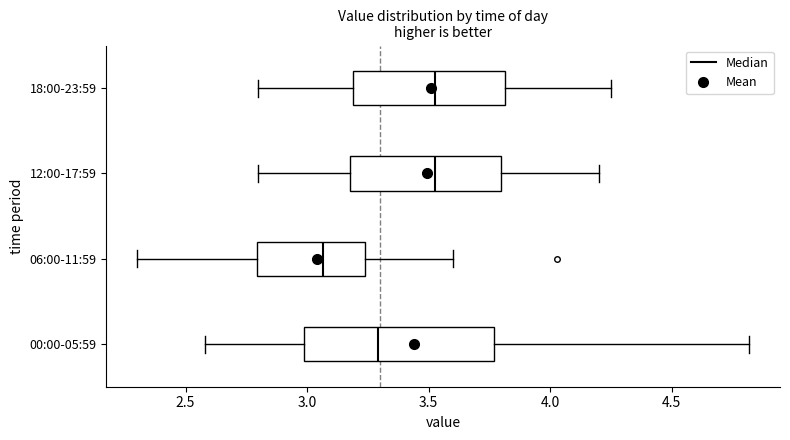

Comparing the boxes themselves (not the whiskers), which one is the widest?

00:00-05:59